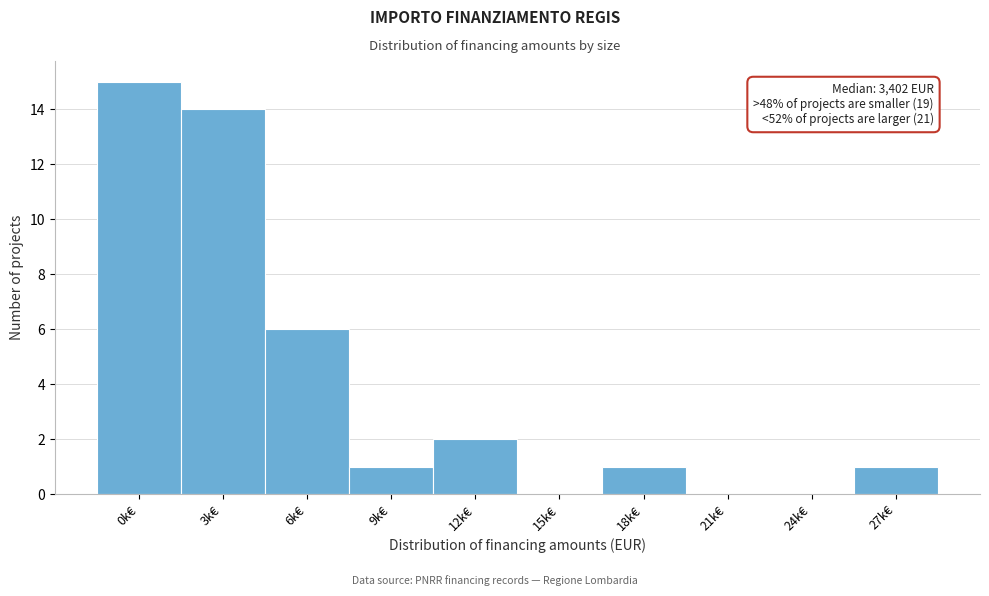

Reading right to left, list all the values displayed in this chart.

27k€=1	24k€=0	21k€=0	18k€=1	15k€=0	12k€=2	9k€=1	6k€=6	3k€=14	0k€=15